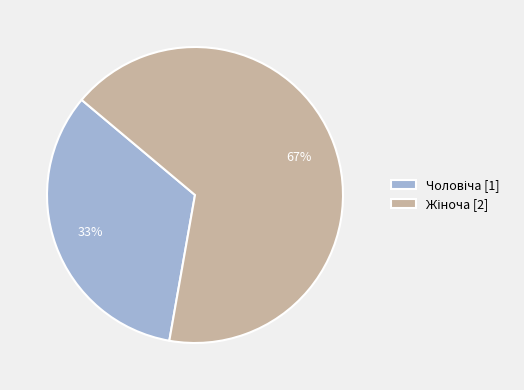

Is there any slice that represents more than half of the pie?

Yes